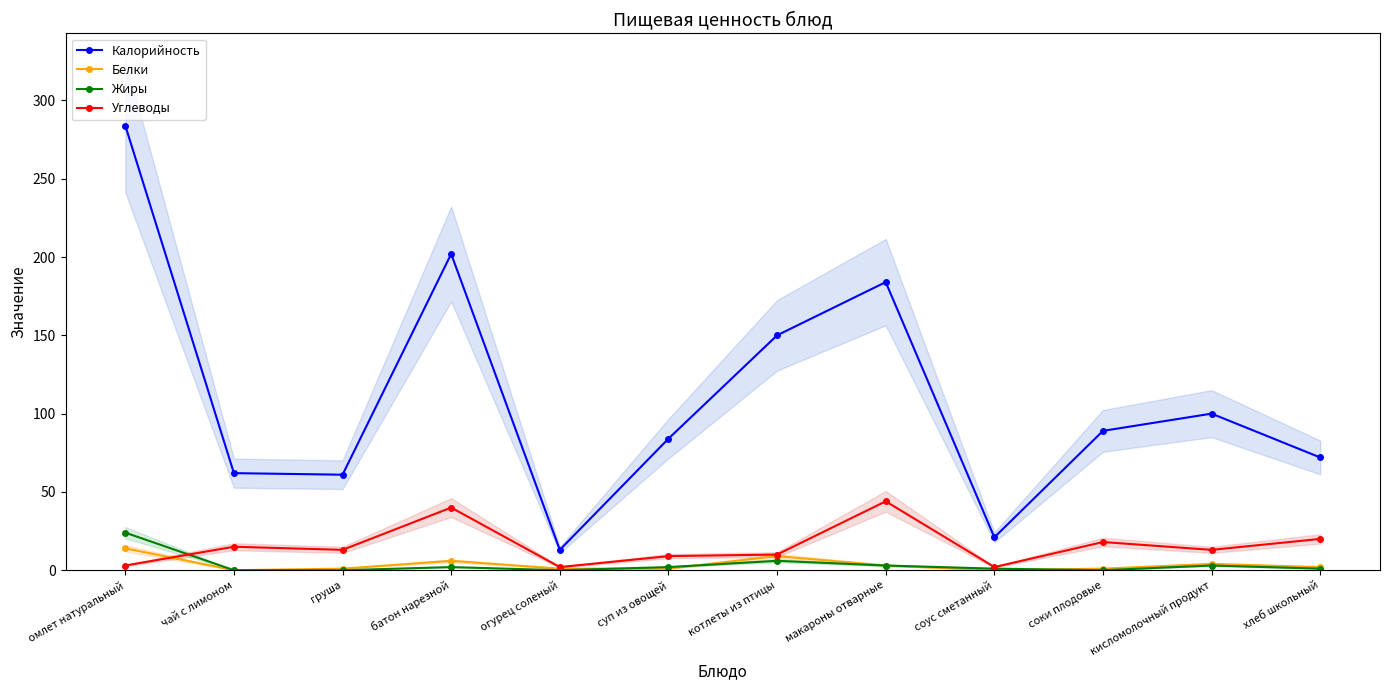

How many values in the Жиры series exceed 2?

4